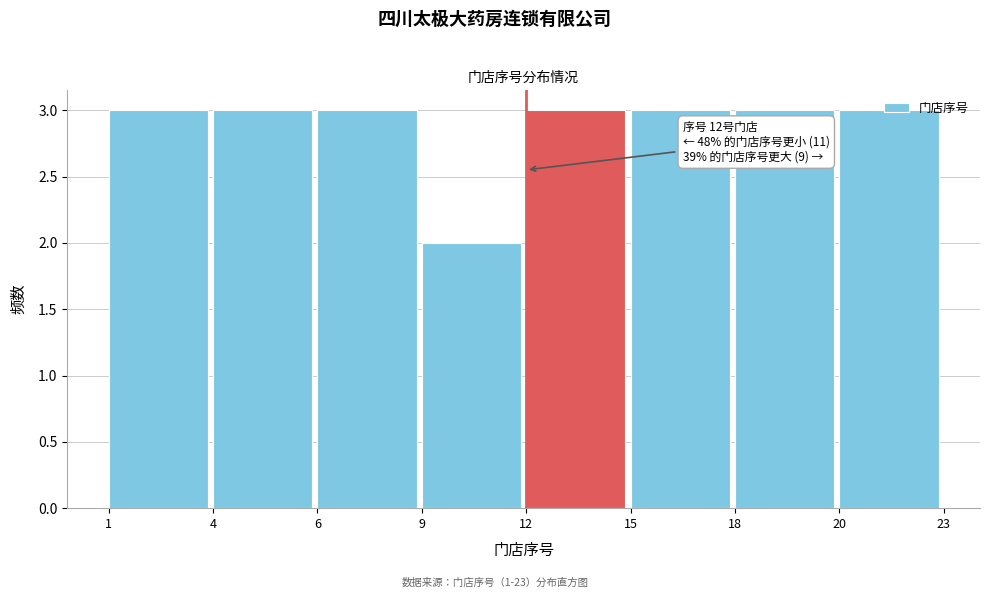

Which label corresponds to the smallest value in the chart?

9